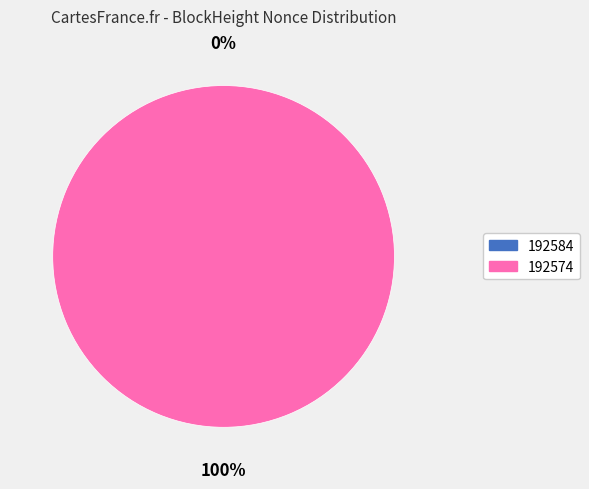

Does any single category account for the majority?

Yes